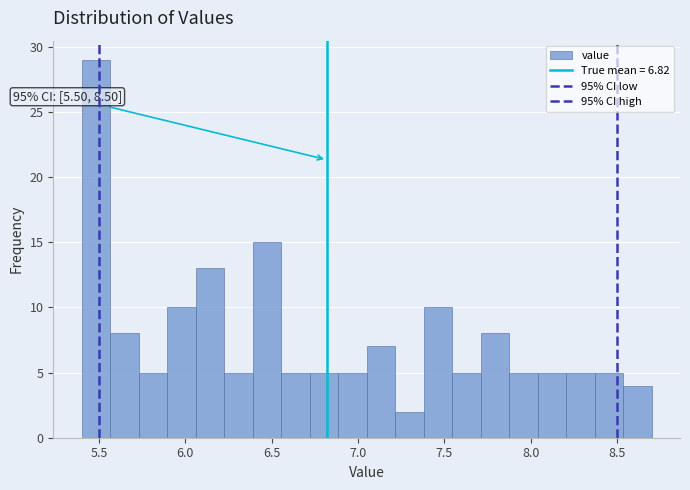

Read against the x-axis, roughly where is the centre of the tallest bar?

5.50